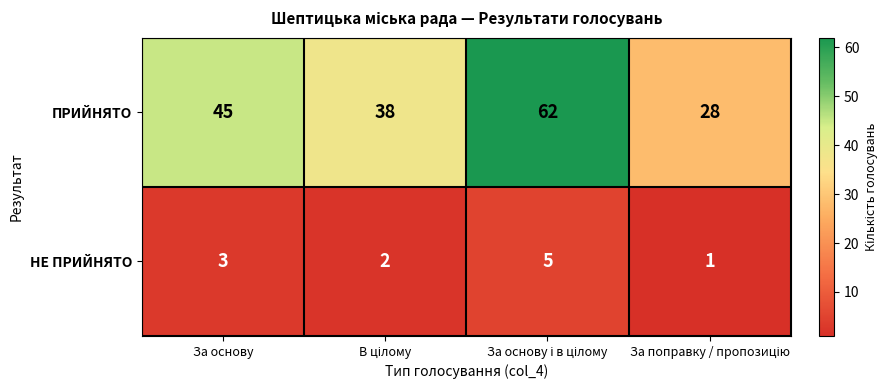

What is the average value of the ПРИЙНЯТО series?

43